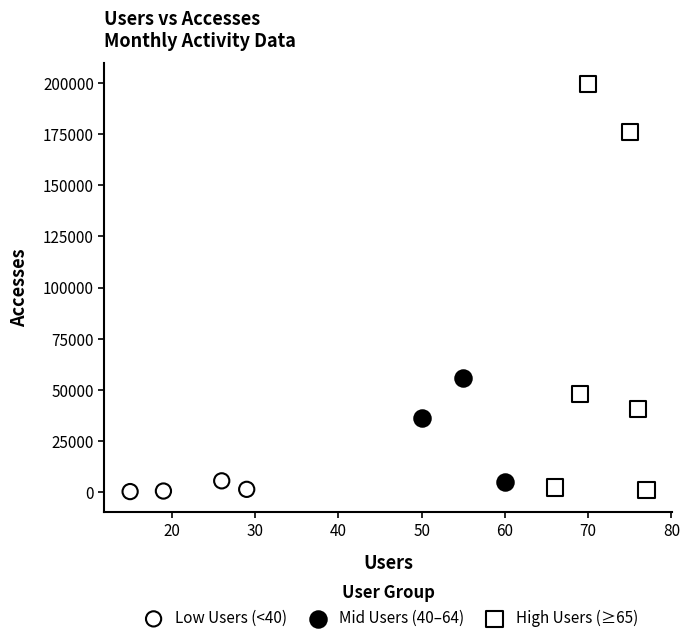

Which series has the largest Y range (max minus min)?

High Users (≥65)